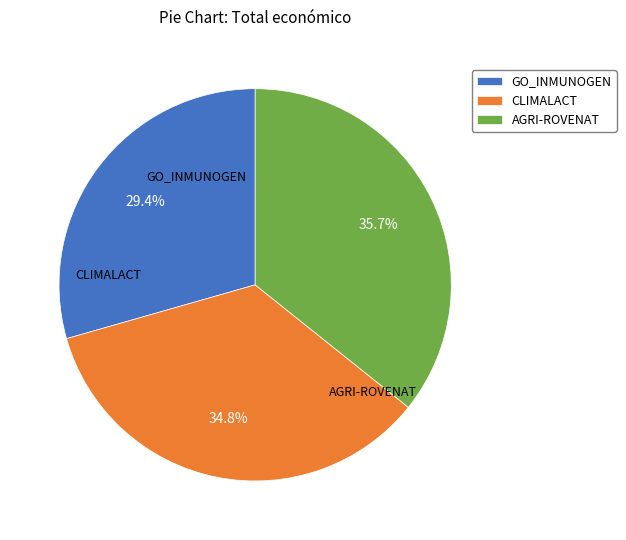

How much of the chart is everything except GO_INMUNOGEN?

70.6%